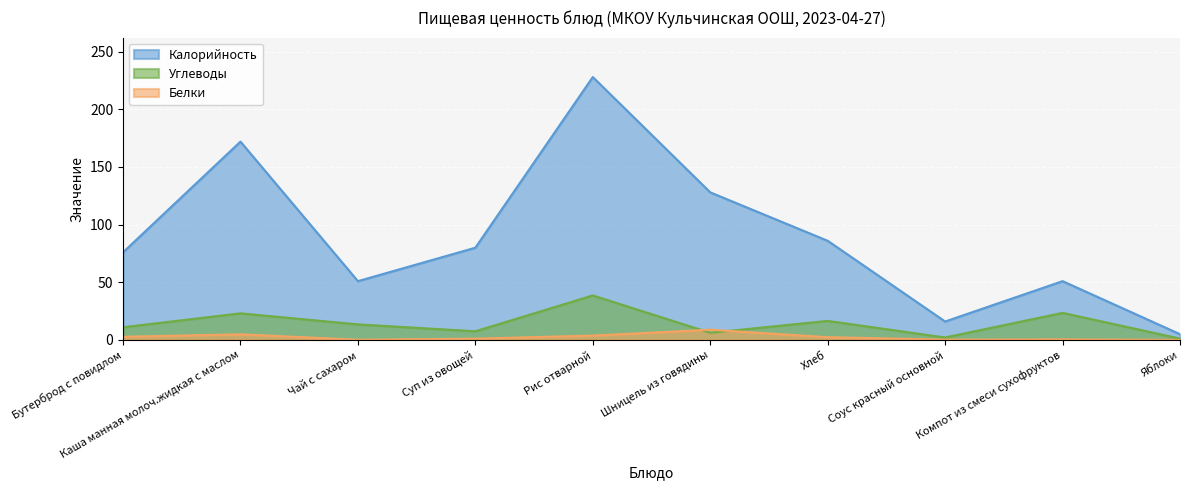

Does the chart display data point markers on the line(s)?

No